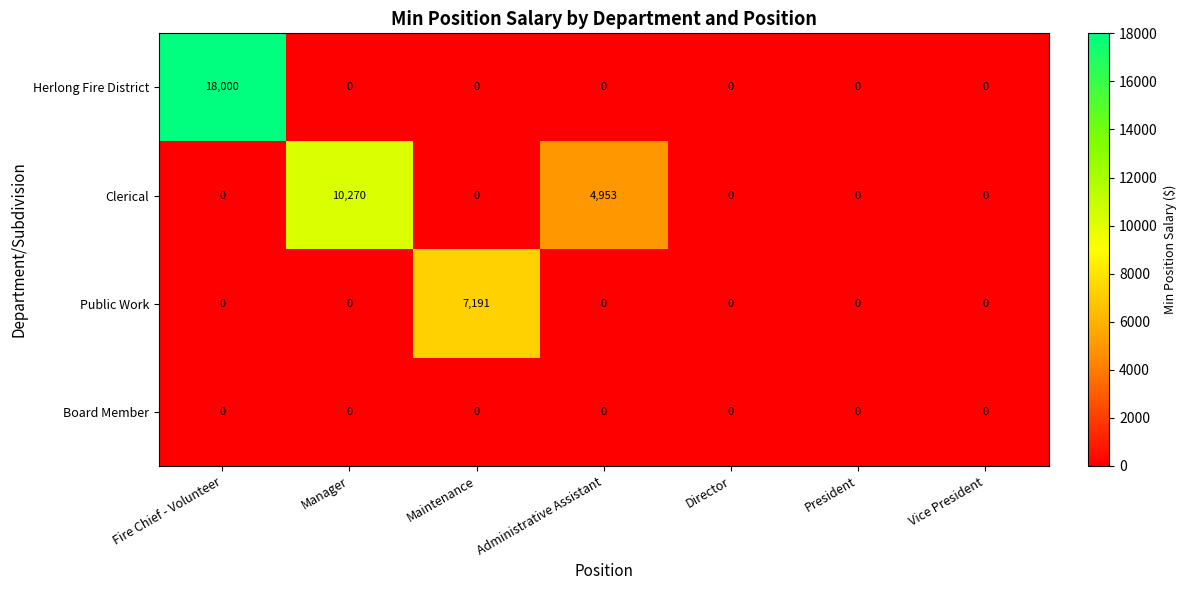

At which category is the sum across all series the highest?

Fire Chief - Volunteer